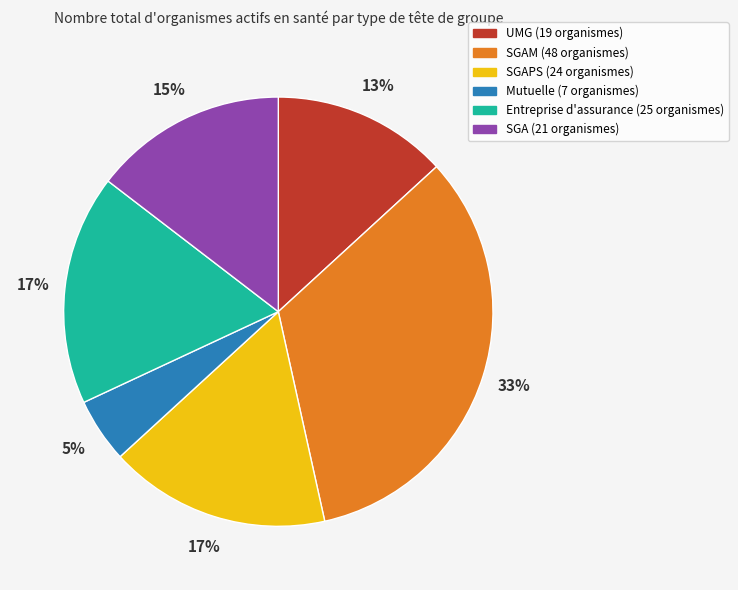

To the nearest percent, what is the difference between the largest and smallest slice percentages?

28%